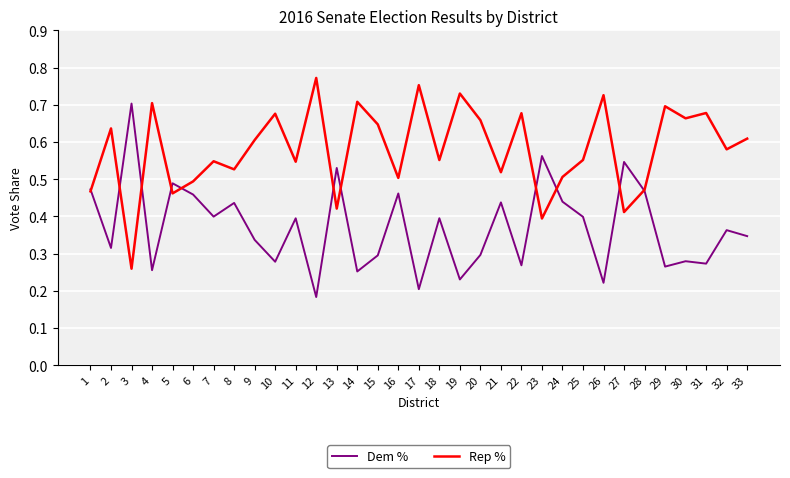

Is the value of Dem % at 15 greater than the value of Rep % at 4?

No